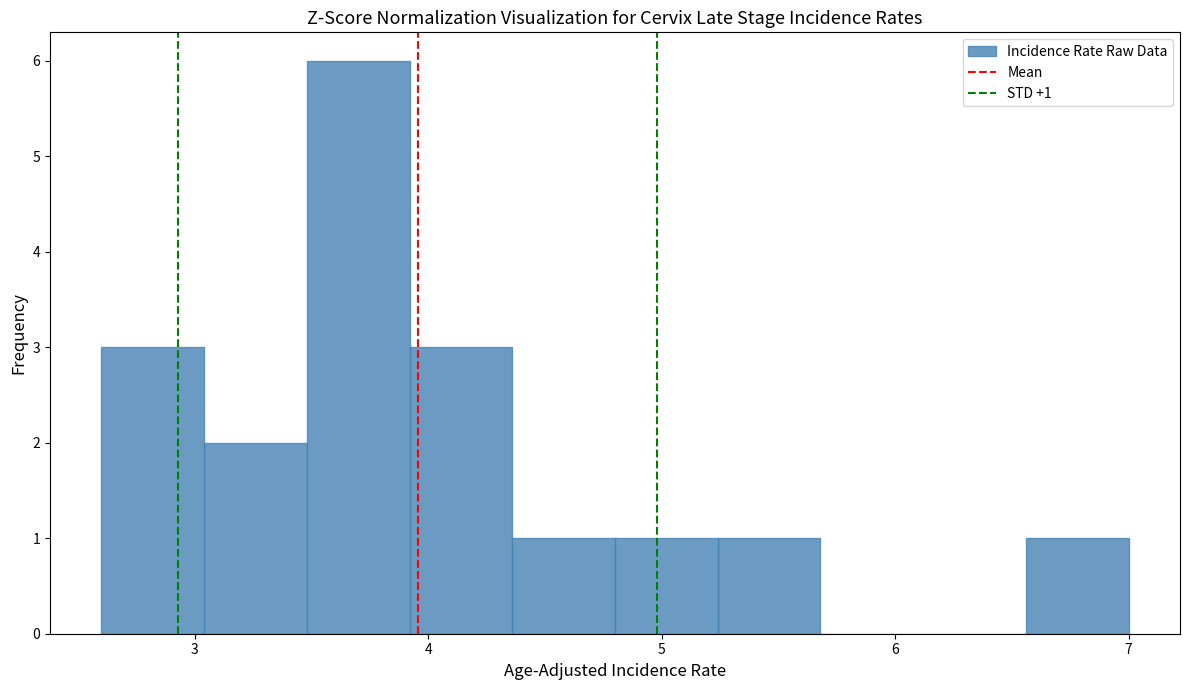

Which range on the x-axis has the tallest bar?

3.48 to 3.92